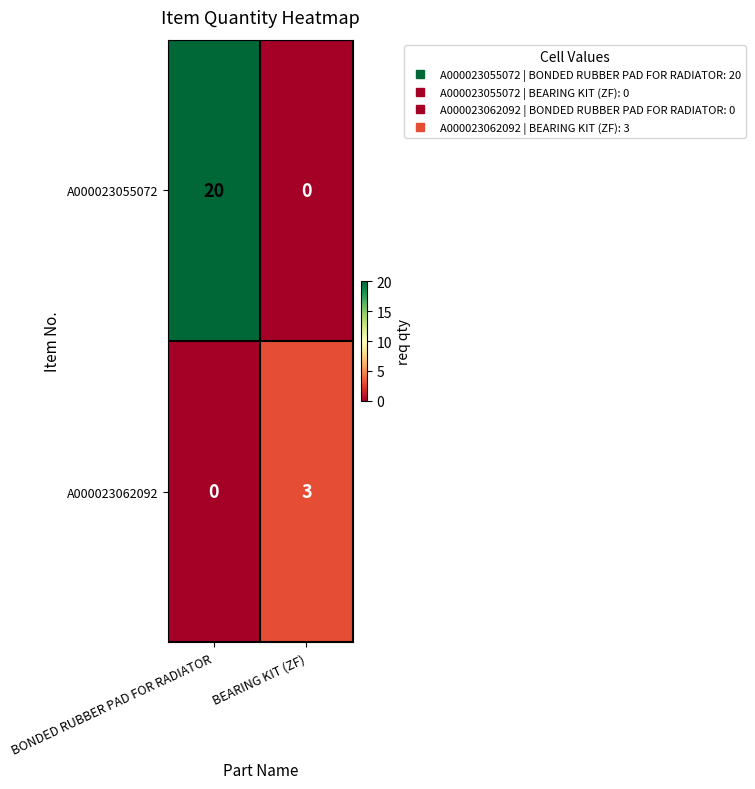

Between BONDED RUBBER PAD FOR RADIATOR and BEARING KIT (ZF), which series saw the biggest shift?

A000023055072